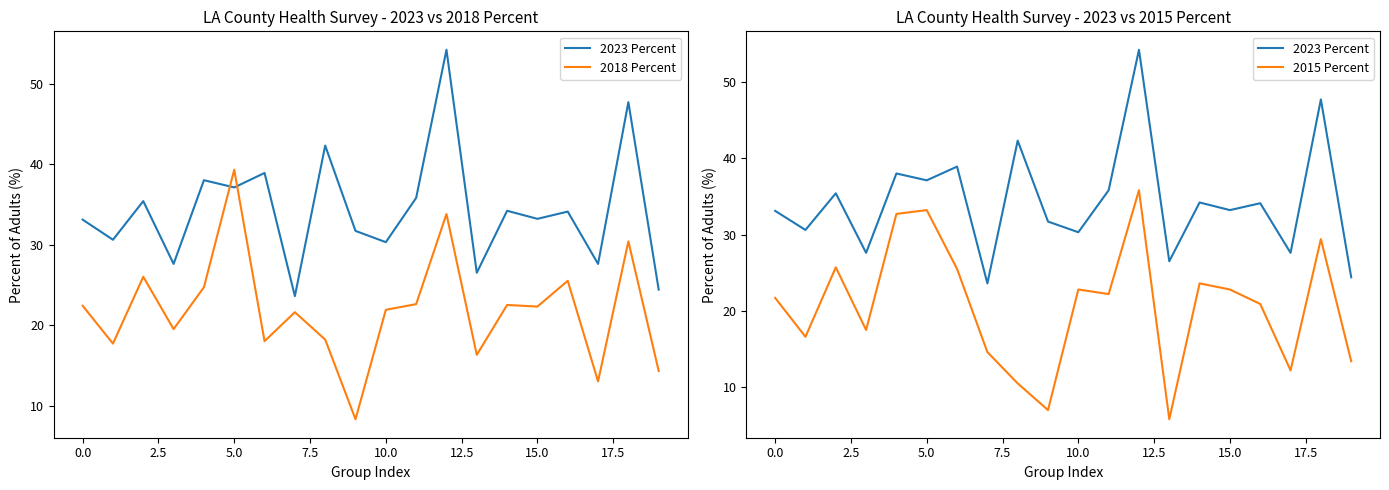

How many interior local peaks does the 2018 Percent series have?

7